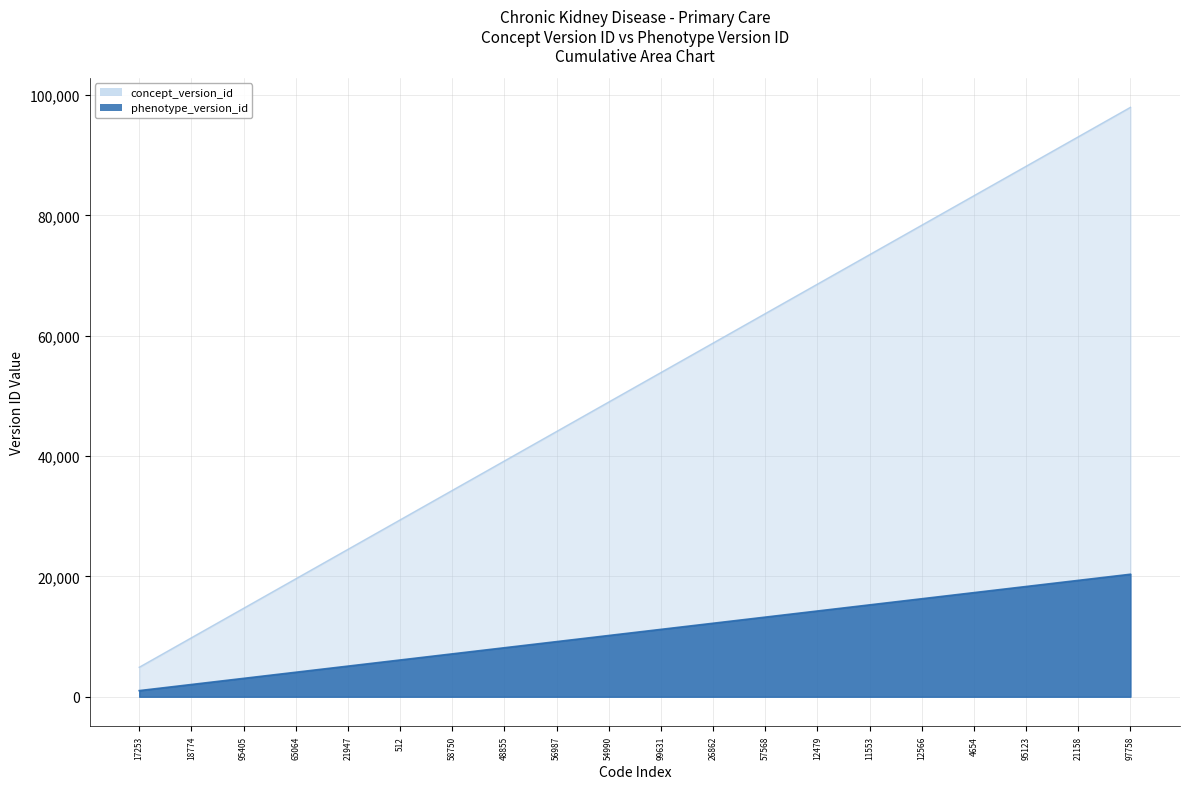

What is the total value across all series at 512?

35496